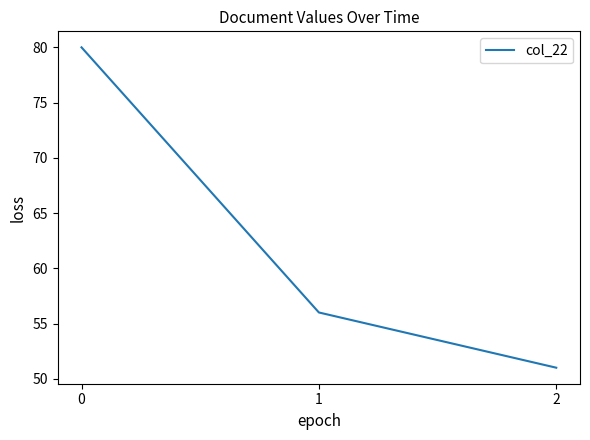

Count the values in the range 51 to 80.

3